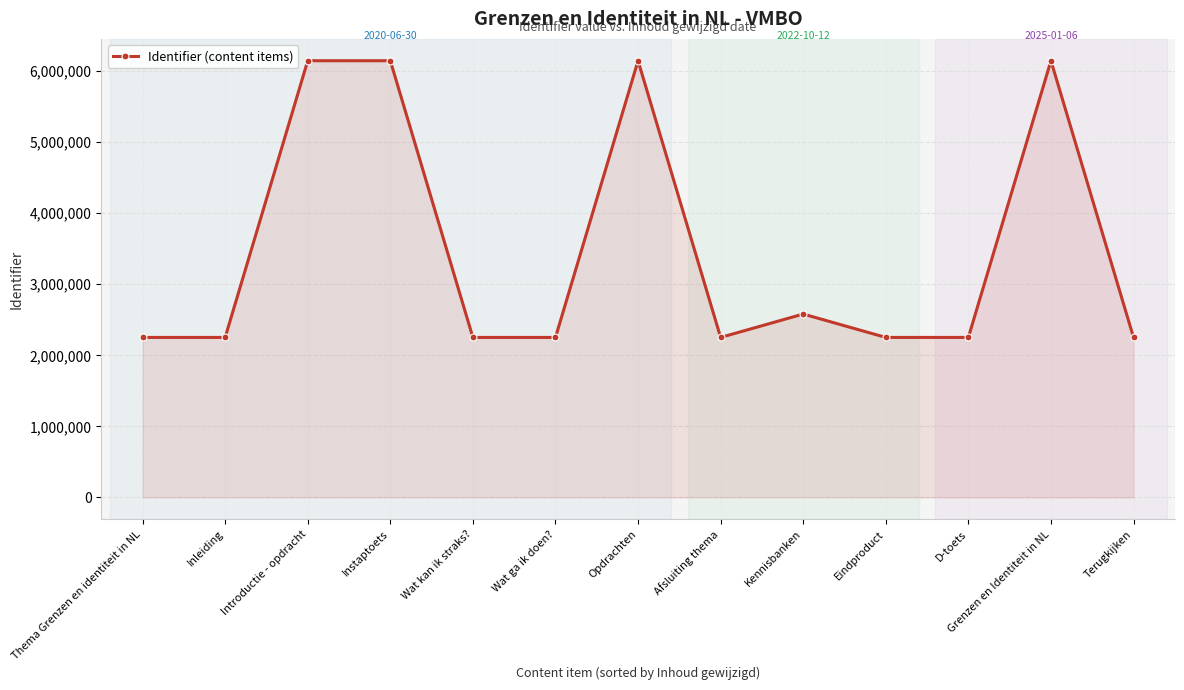

What is the value of the 1st point from the left?

2251741